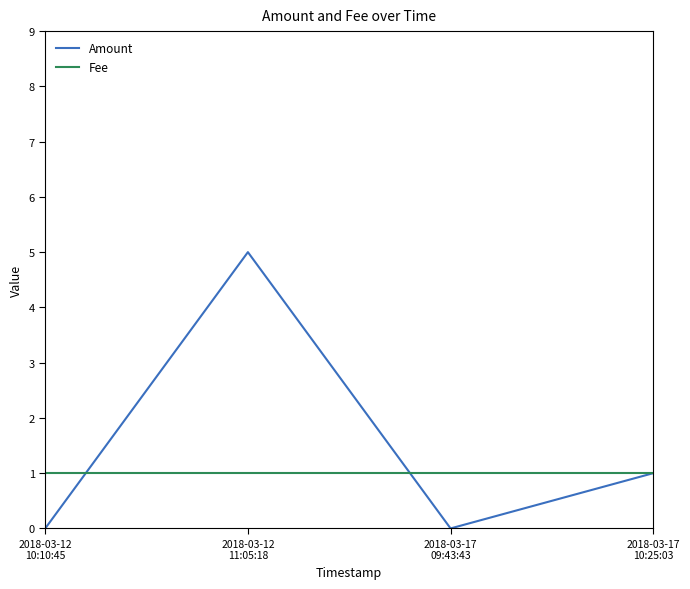

What is the difference between the second highest and second lowest values in the Amount series?

1